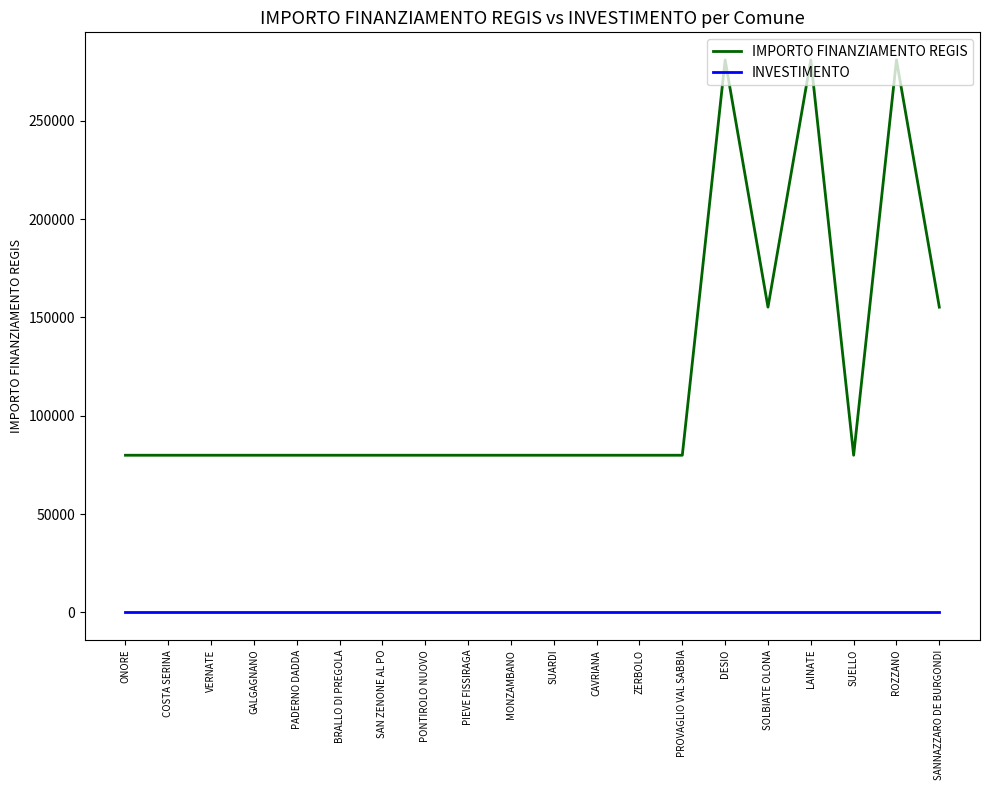

What is the maximum value shown in the chart?

280932.0